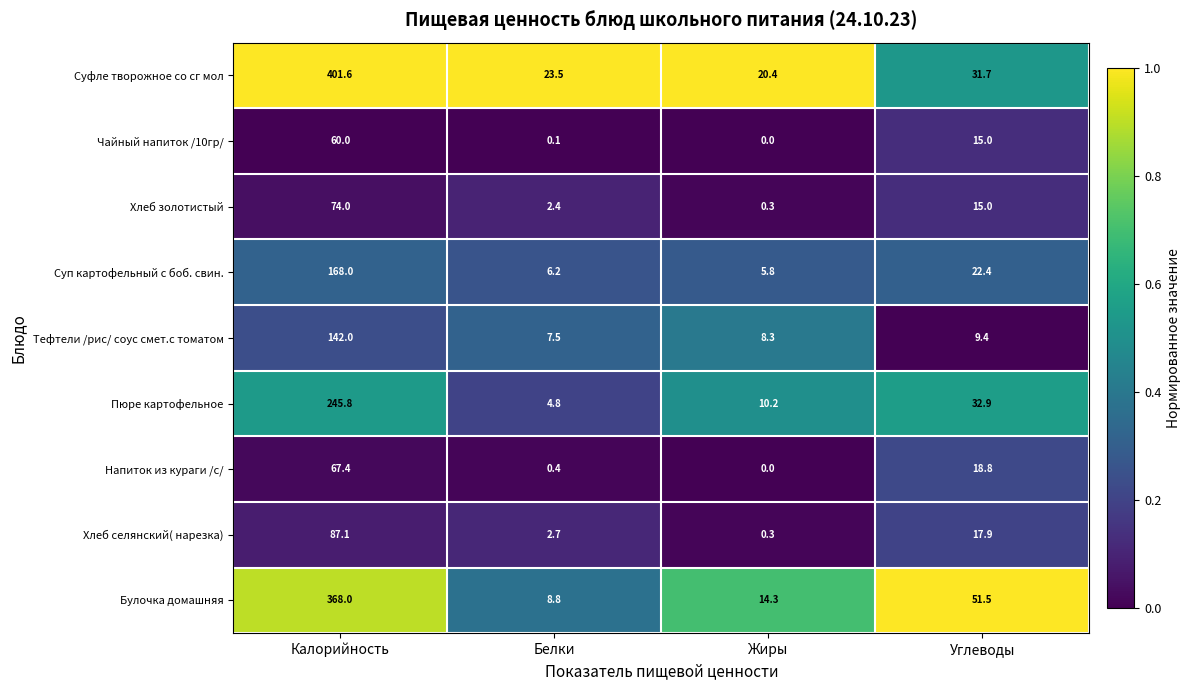

At which category is the sum across all series the highest?

Калорийность